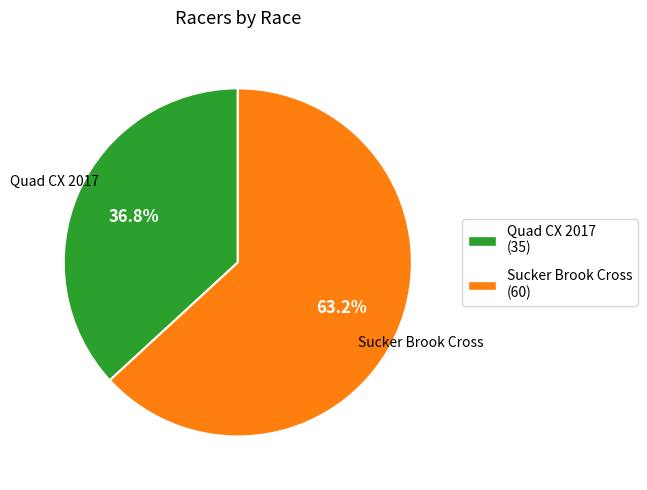

How many slices are in this pie chart?

2